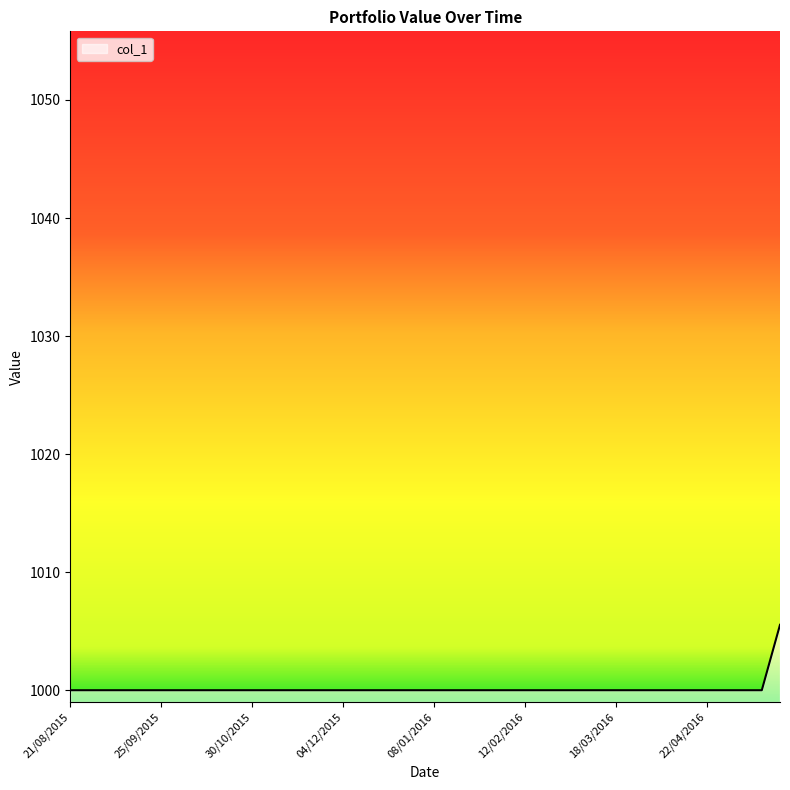

What is the difference between the maximum and minimum values?

5.5